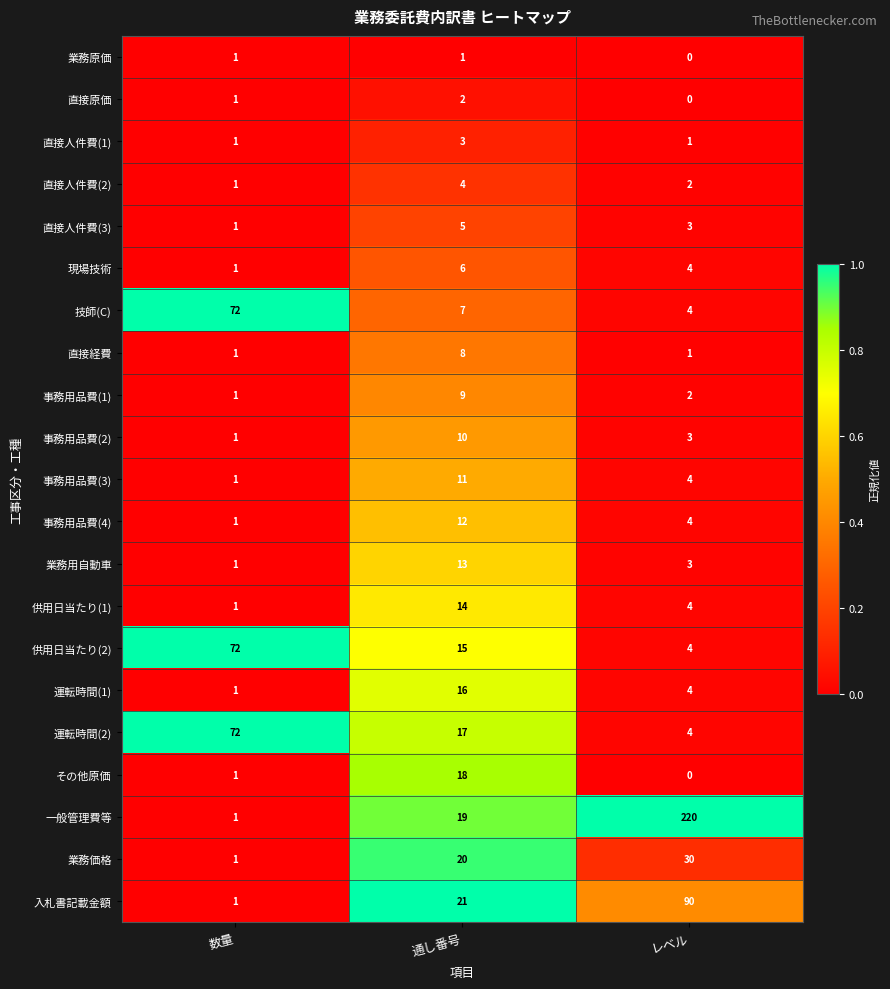

At which category is the sum across all series the highest?

レベル